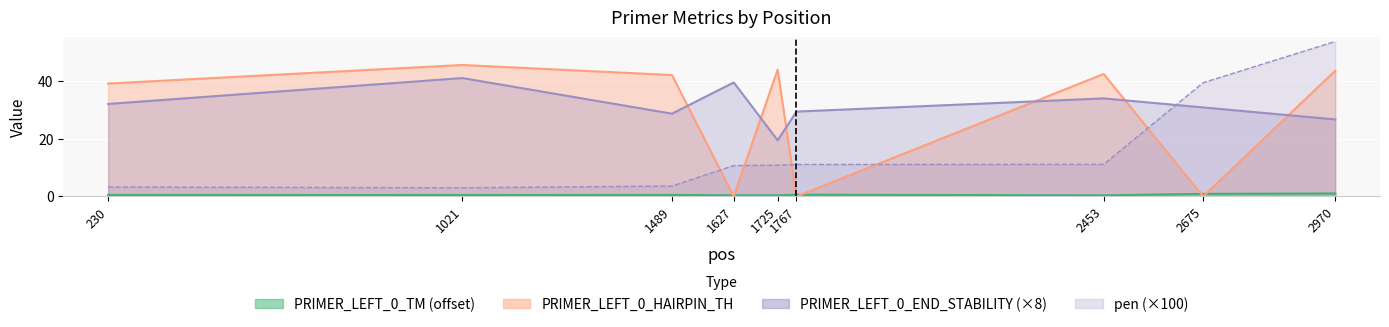

What is the average value of the PRIMER_LEFT_0_END_STABILITY series?

31.2